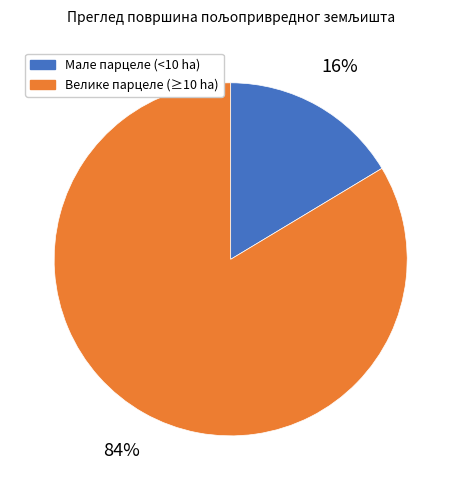

The Мале парцеле (<10 ha) slice represents 26% of the pie. True or false?

False